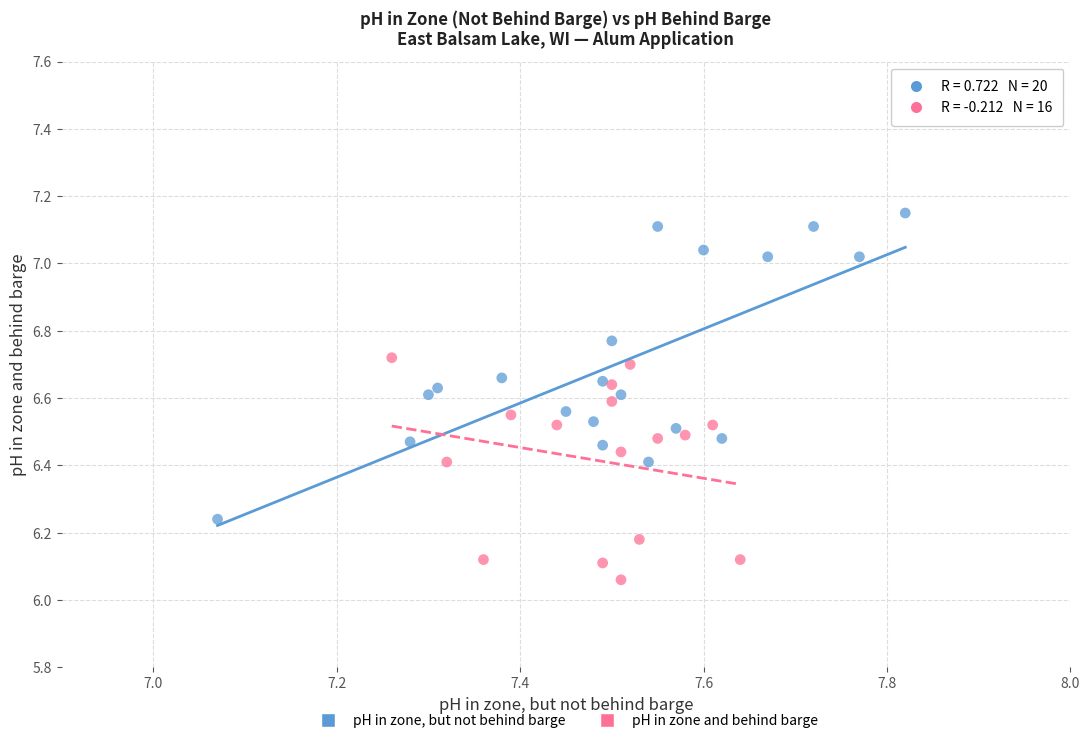

Which series reaches the minimum Y coordinate?

pH in zone and behind barge